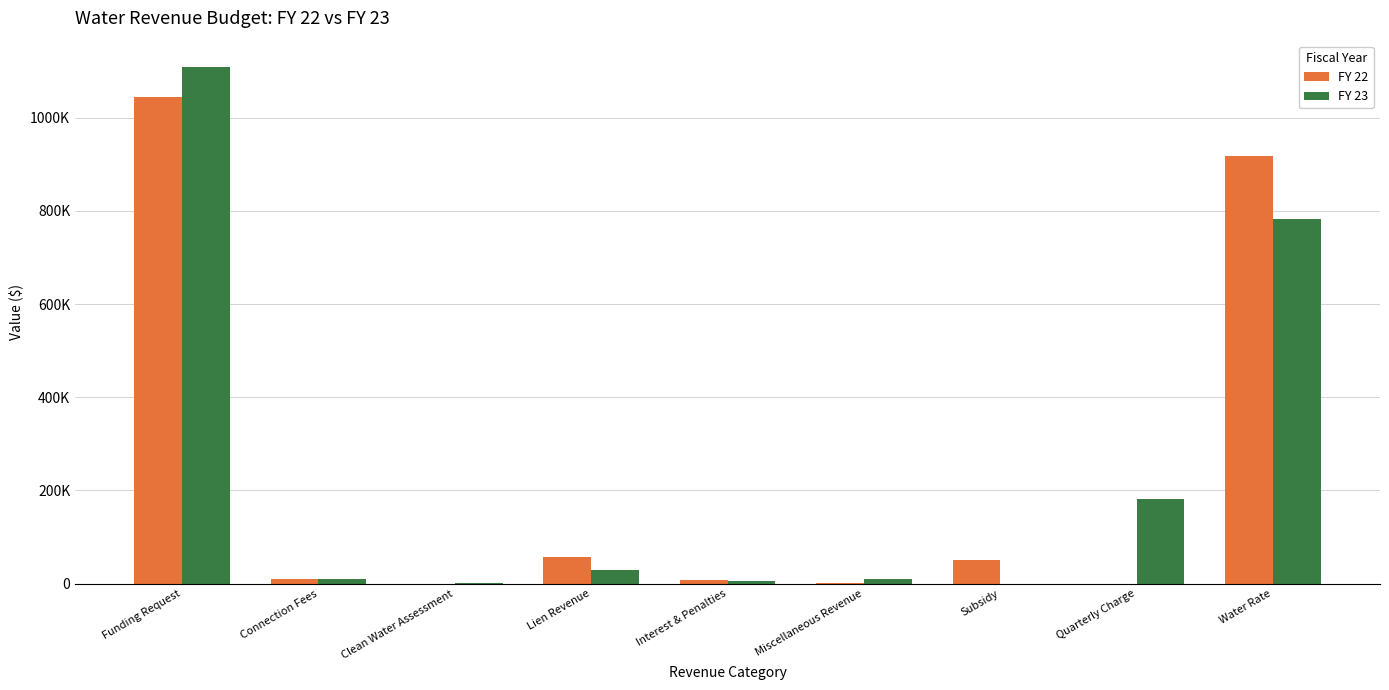

What is the average value of the FY 23 series?

236633